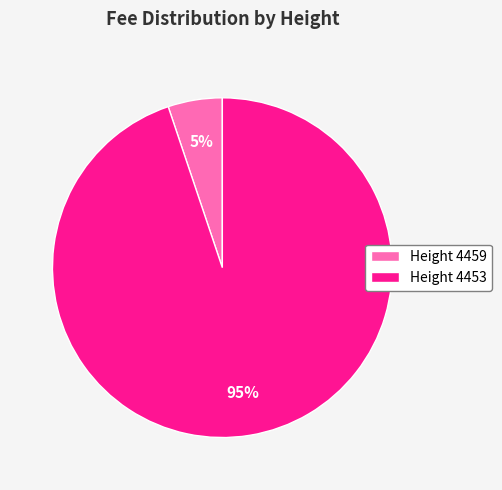

True or false: Height 4453 accounts for 95% of the total.

True